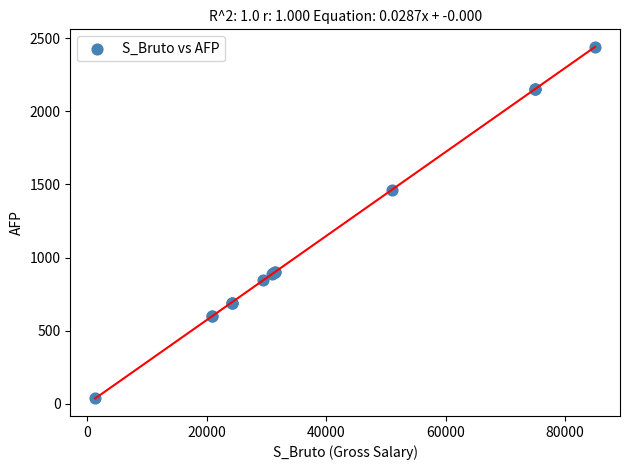

What Y value in the scatter plot is closest to 1238?

1463.7